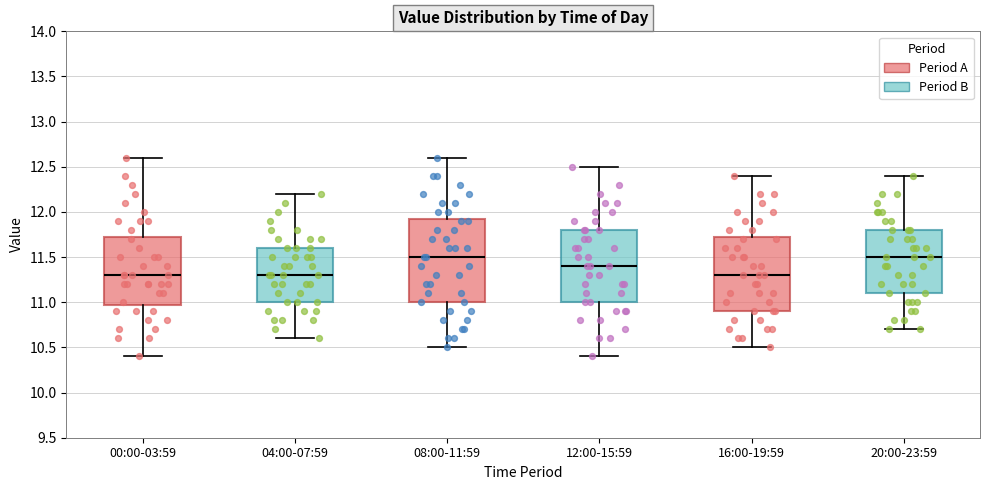

Which box is the tallest, from its lower edge to its upper edge?

08:00-11:59